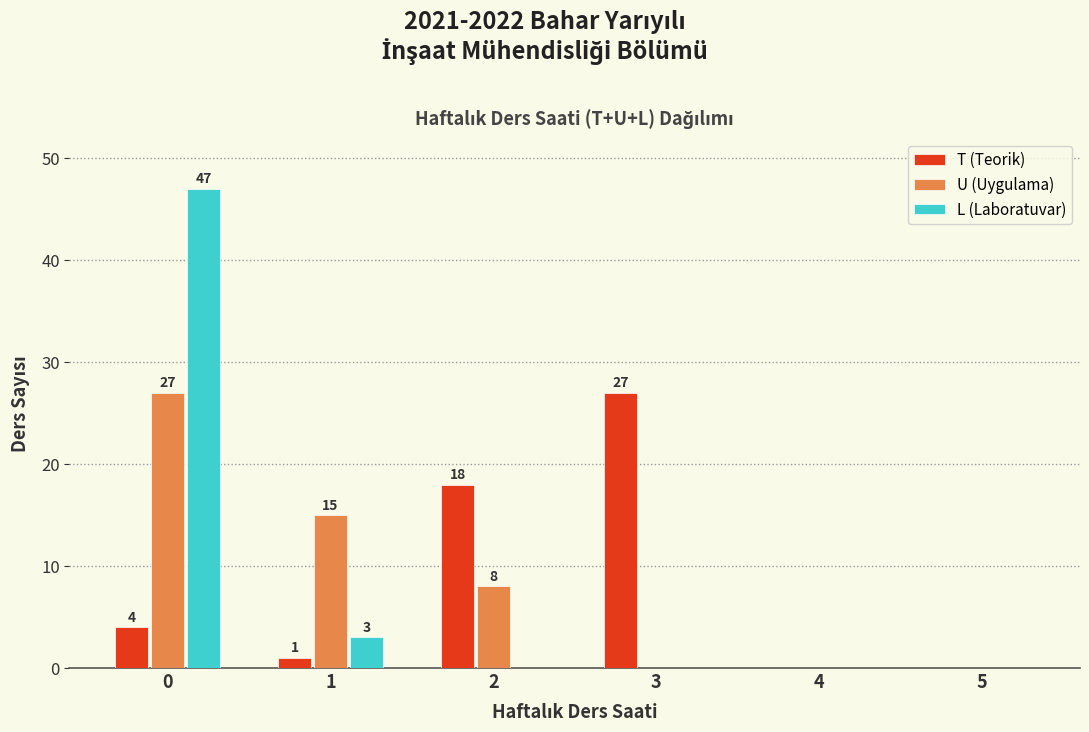

Reading right to left, extract all data points from this chart.

T (Teorik): 5=0	4=0	3=27	2=18	1=1	0=4
U (Uygulama): 5=0	4=0	3=0	2=8	1=15	0=27
L (Laboratuvar): 5=0	4=0	3=0	2=0	1=3	0=47